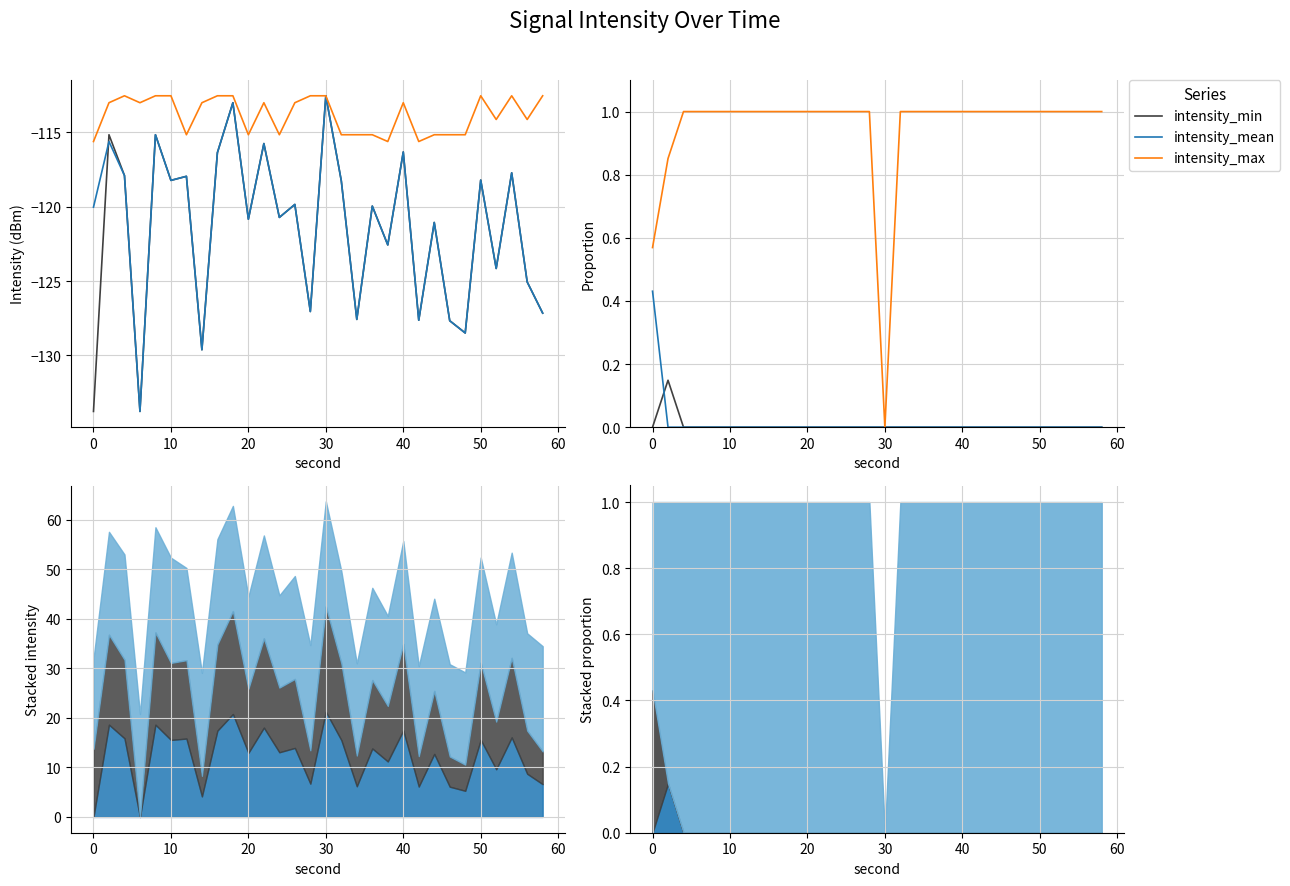

Does the chart have visible grid lines?

Yes